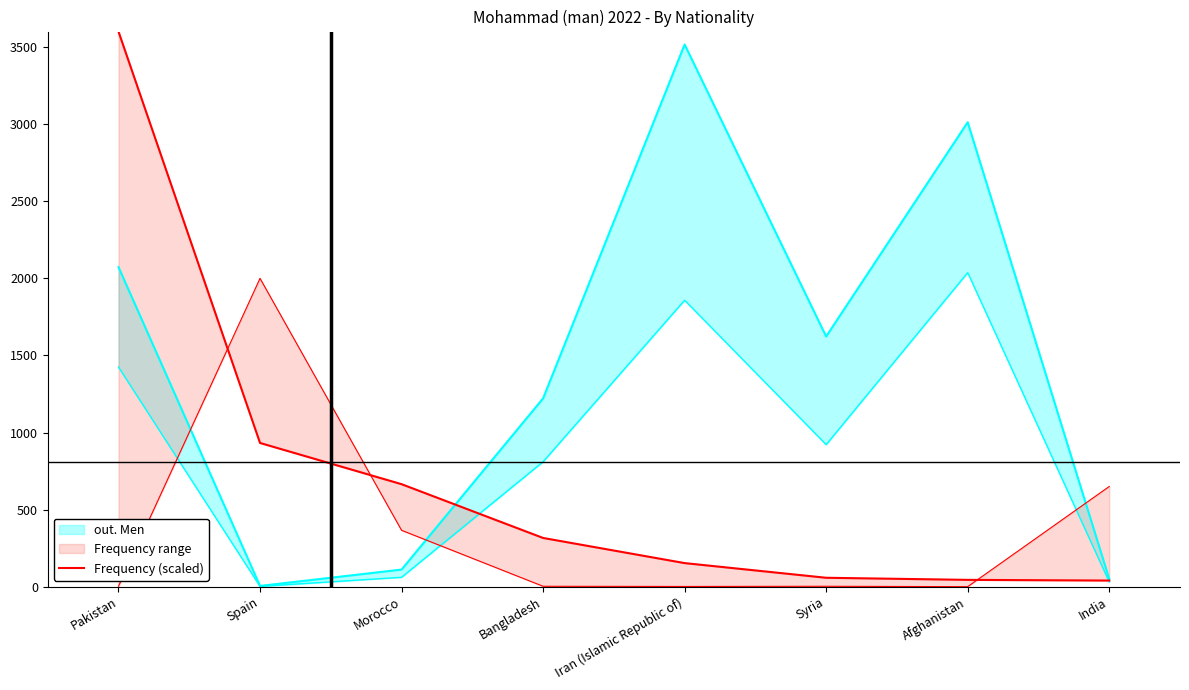

Between Syria and India, which is larger?

Syria